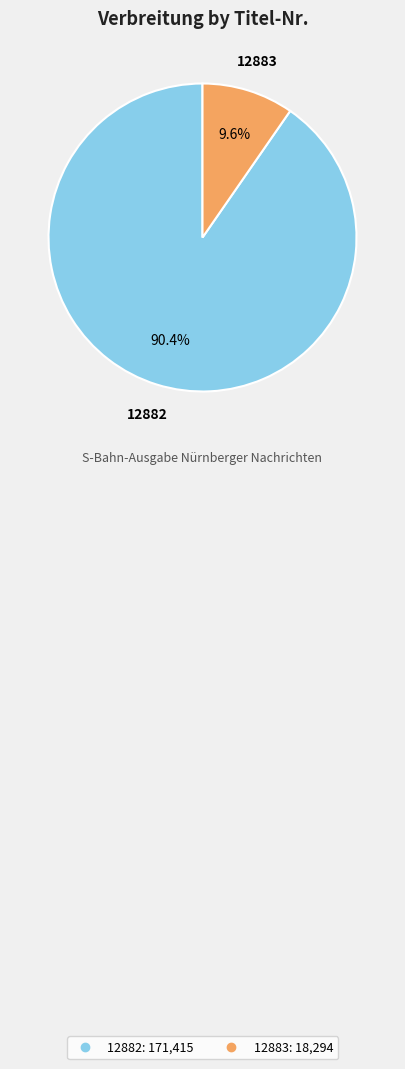

What percentage is the 12882 slice, to the nearest percent?

90%